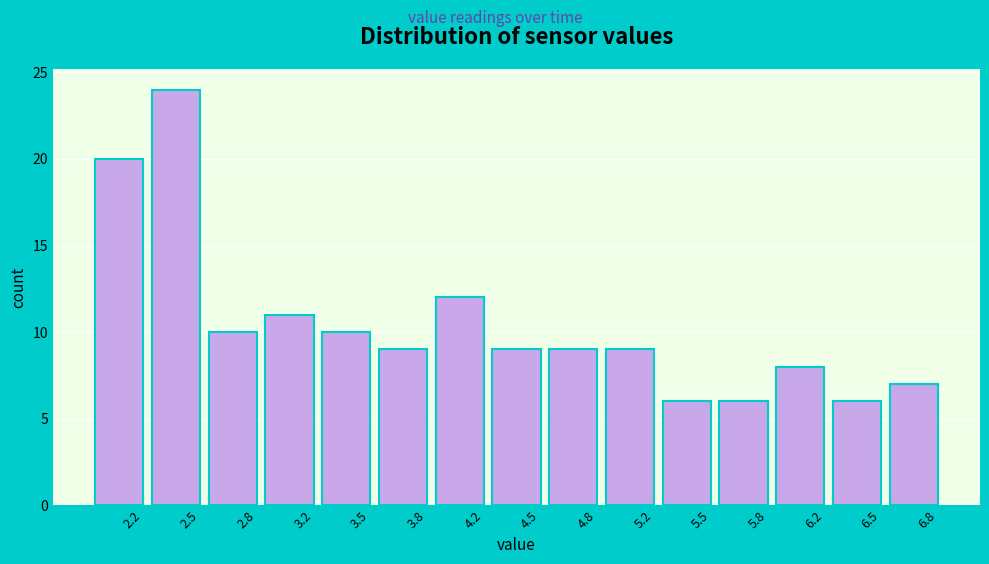

Reading left to right, list all the values displayed in this chart.

20	24	10	11	10	9	12	9	9	9	6	6	8	6	7